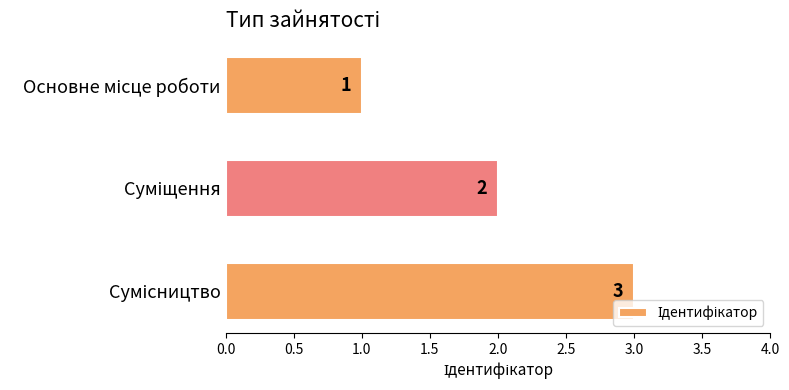

What is the average value?

2